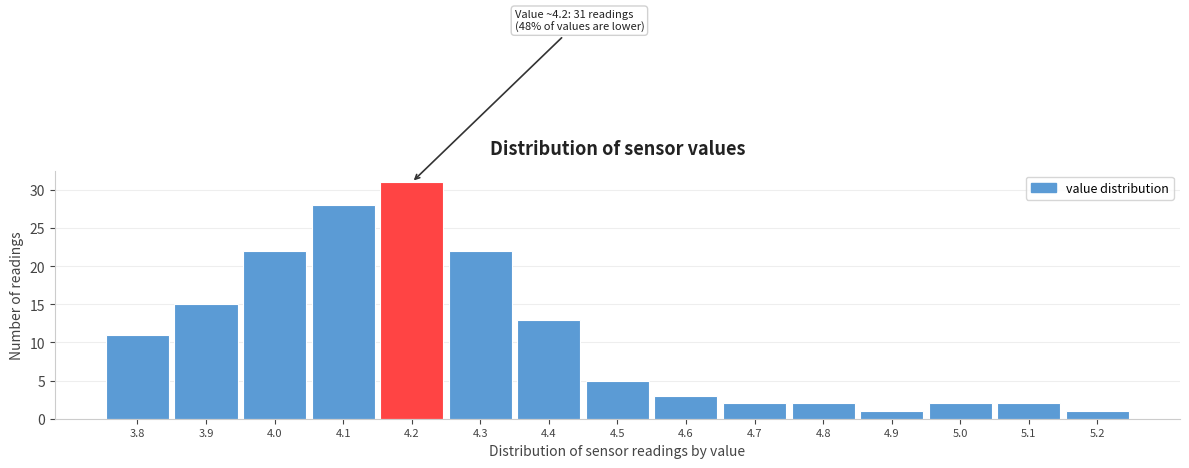

Which range on the x-axis has the tallest bar?

4.15 to 4.25